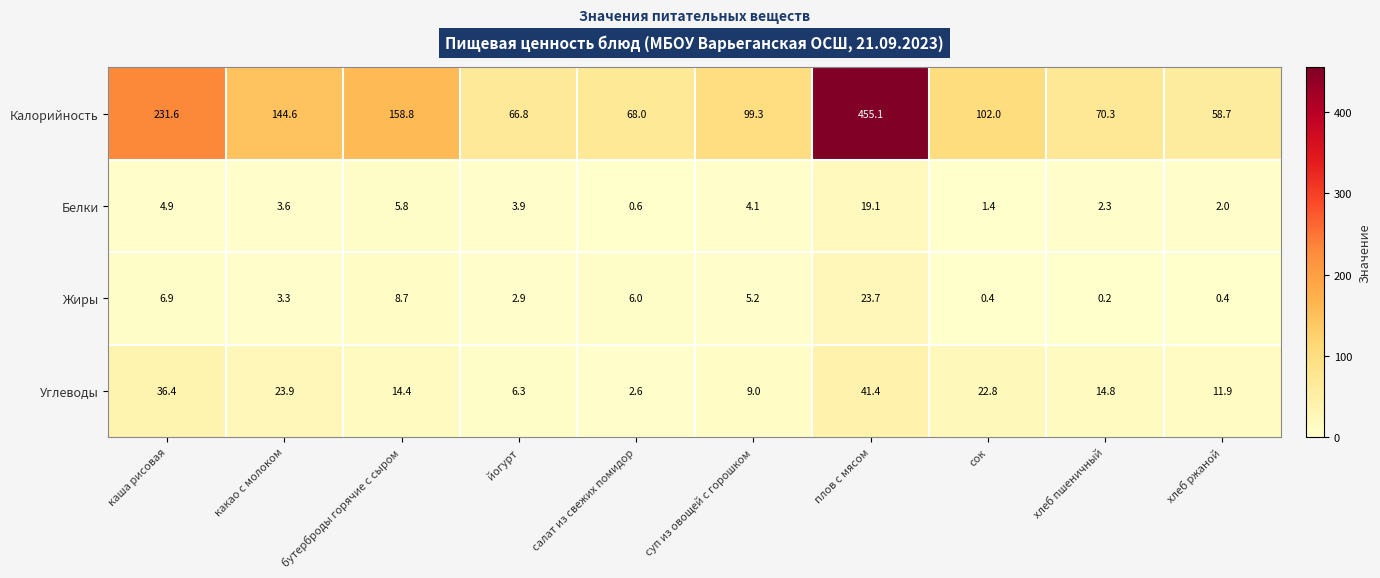

What is the difference between the Жиры values at какао с молоком and хлеб пшеничный?

3.1